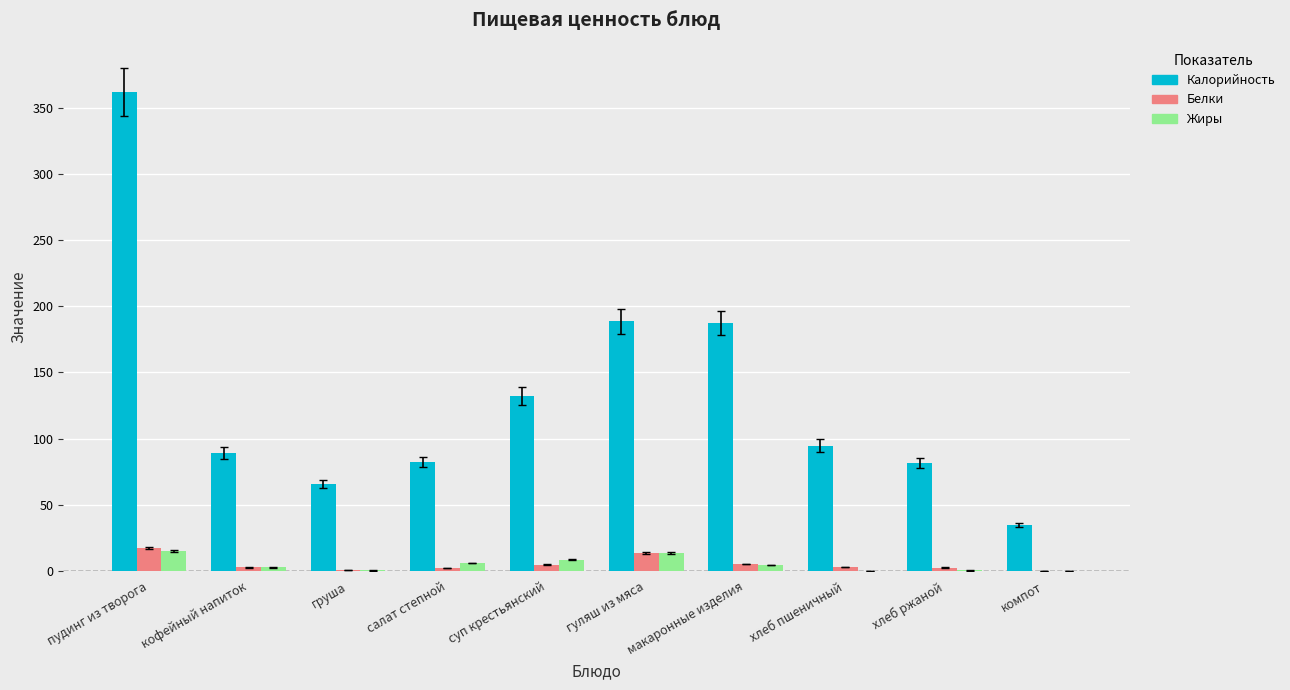

At which category does the chart reach its peak across all series?

пудинг из творога